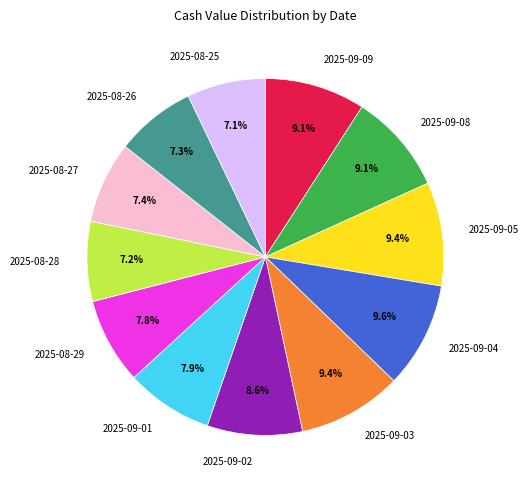

The 2025-09-02 slice represents 20% of the pie. True or false?

False